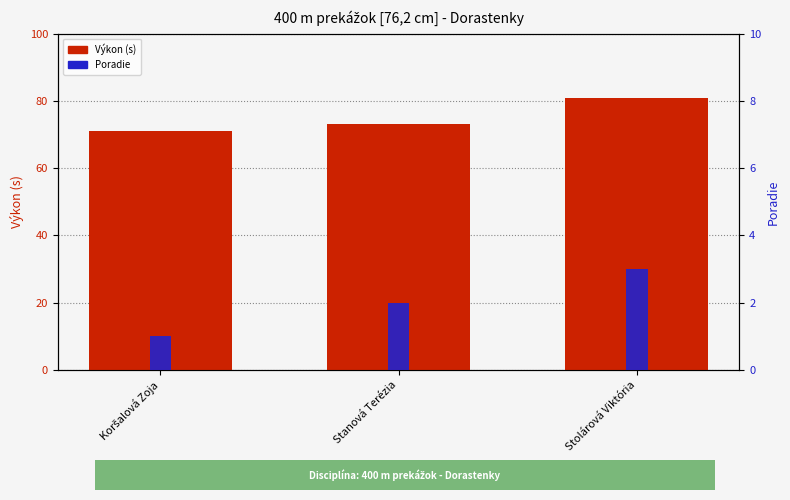

Between Stanová Terézia and Koršalová Zoja, which is larger?

Stanová Terézia